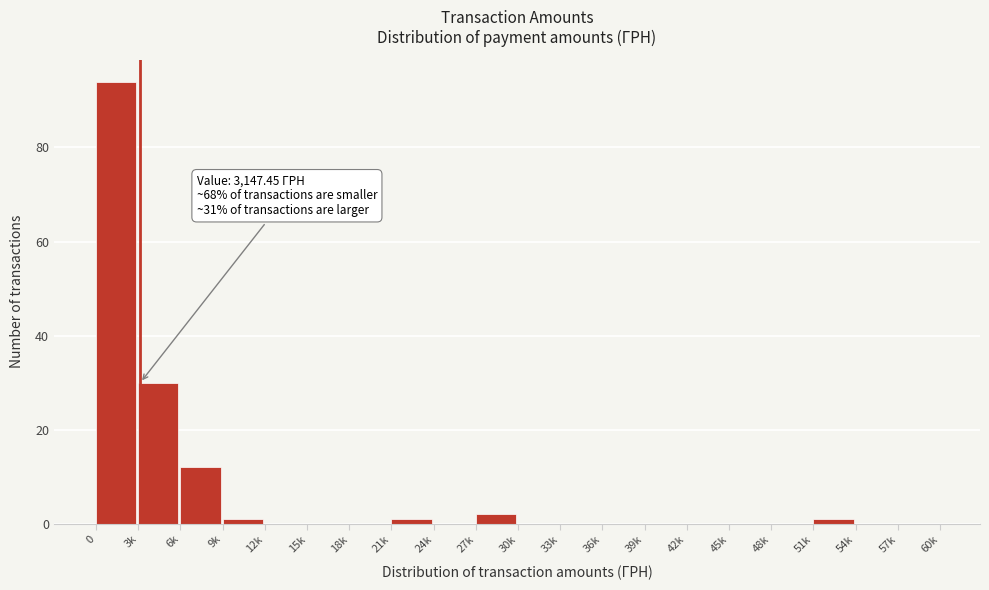

Reading left to right, list all the values displayed in this chart.

0=94	3k=30	6k=12	9k=1	12k=0	15k=0	18k=0	21k=1	24k=0	27k=2	30k=0	33k=0	36k=0	39k=0	42k=0	45k=0	48k=0	51k=1	54k=0	57k=0